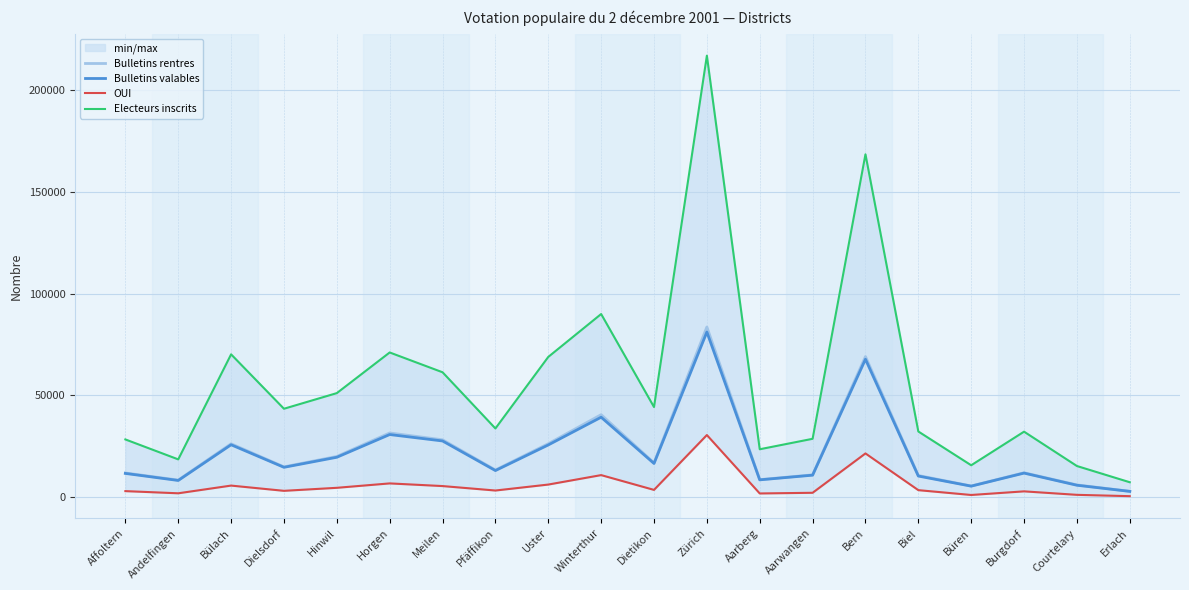

Is it true that OUI equals 3256 at Pfäffikon?

True